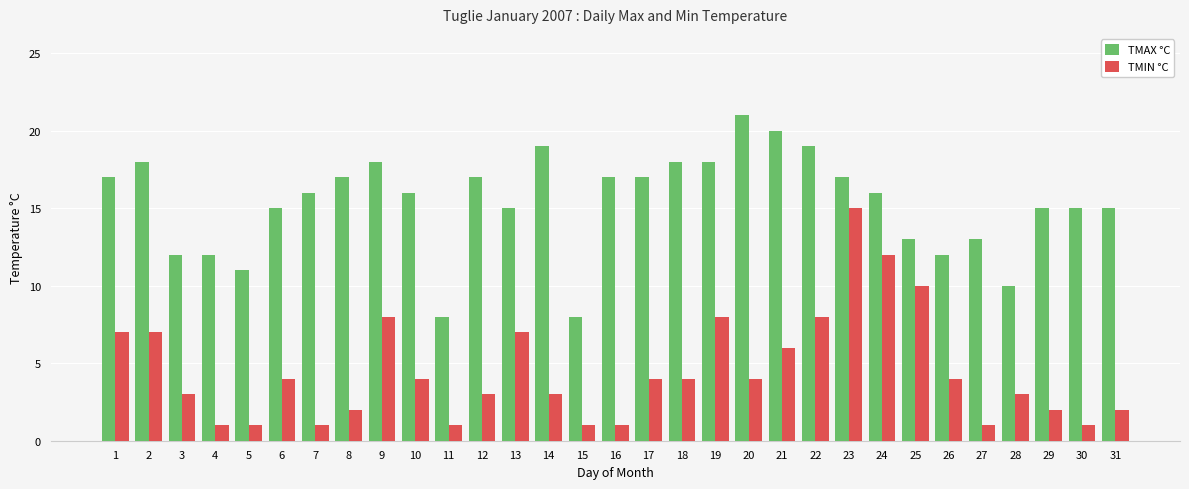

Count the number of categories in the chart.

31